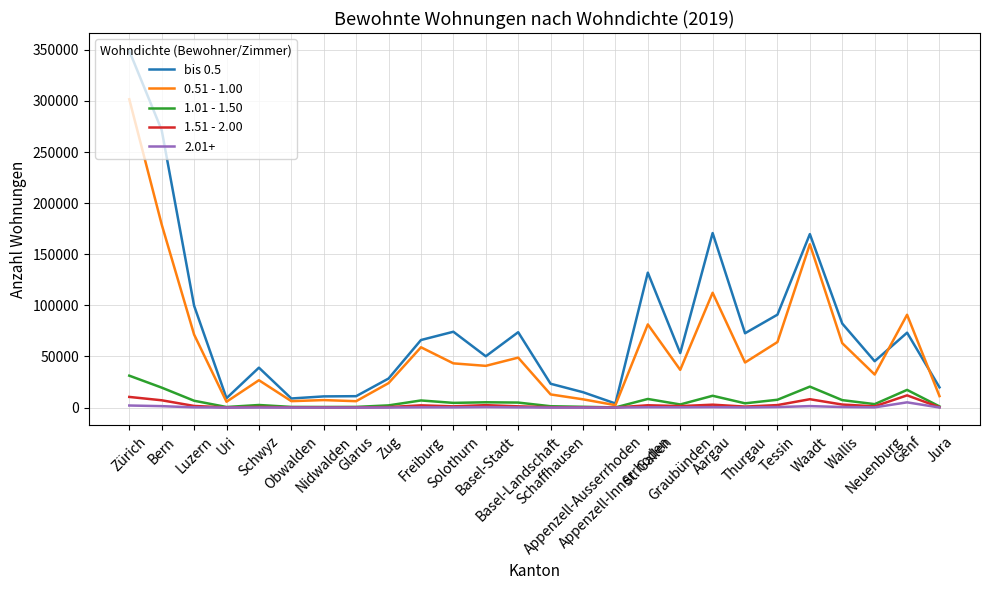

What is the spread (max minus min) of values at Graubünden?

53085